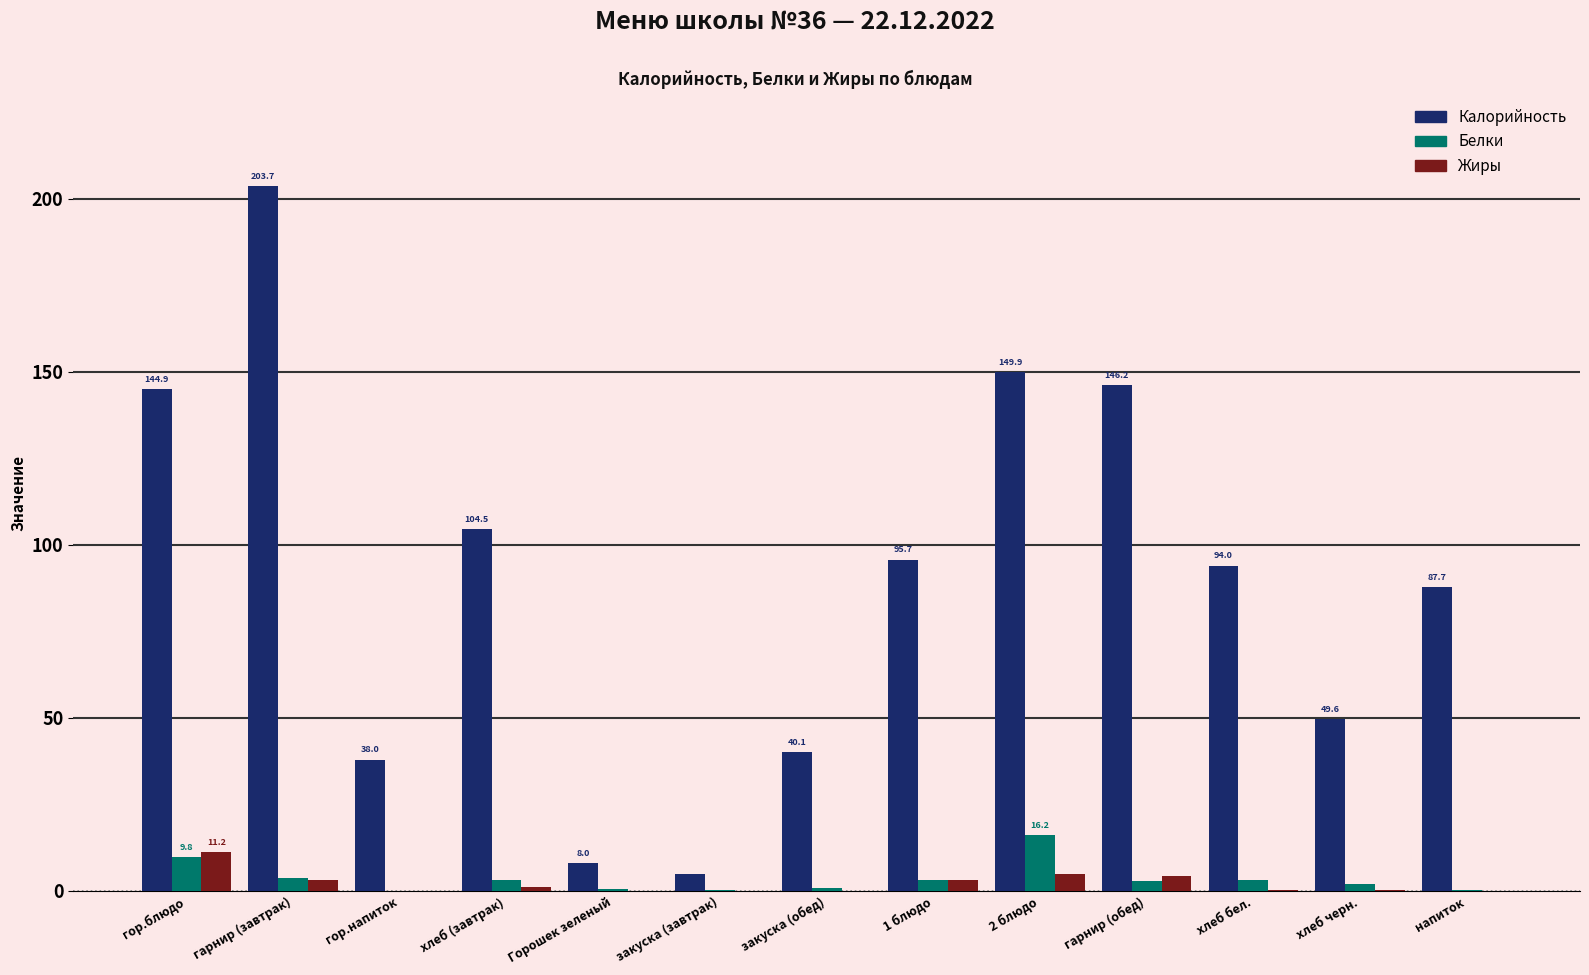

The value of Жиры at хлеб бел. is 0.4. True or false?

True